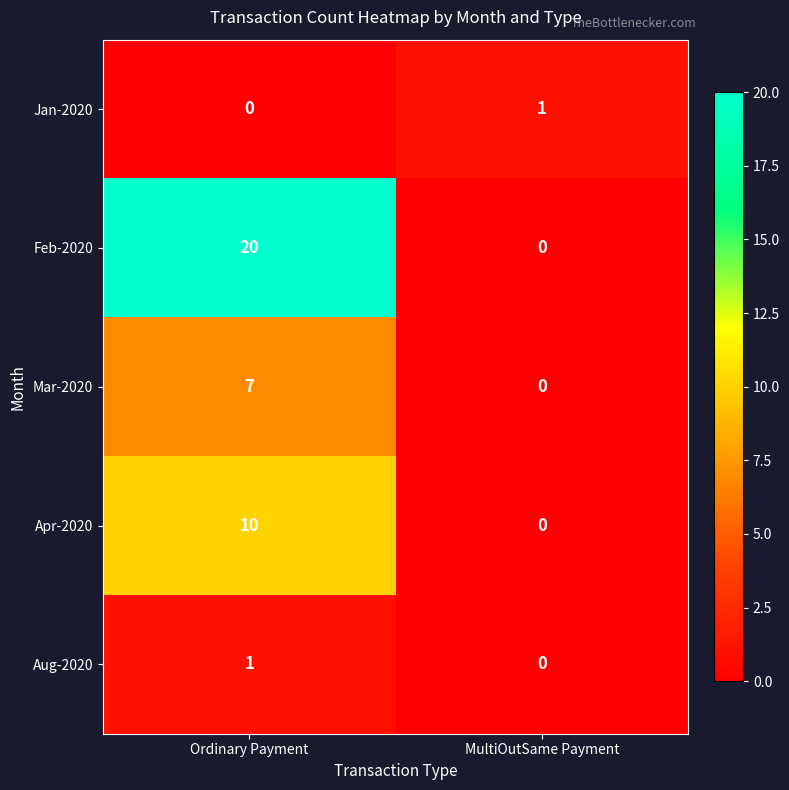

At Ordinary Payment, list the series in order from smallest to largest.

Jan-2020, Aug-2020, Mar-2020, Apr-2020, Feb-2020